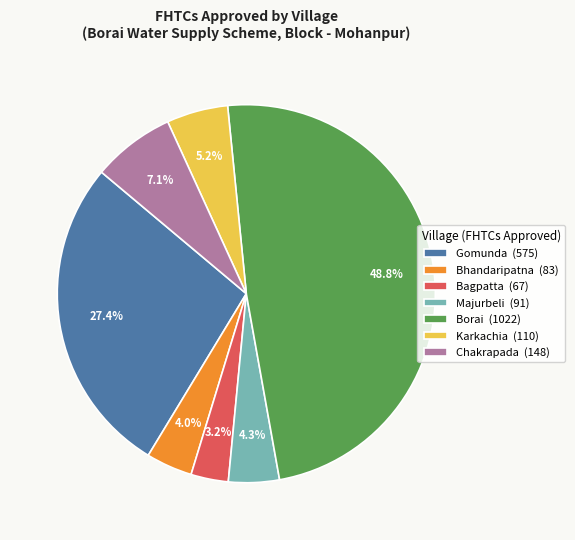

Which has a higher value, Borai or Gomunda?

Borai